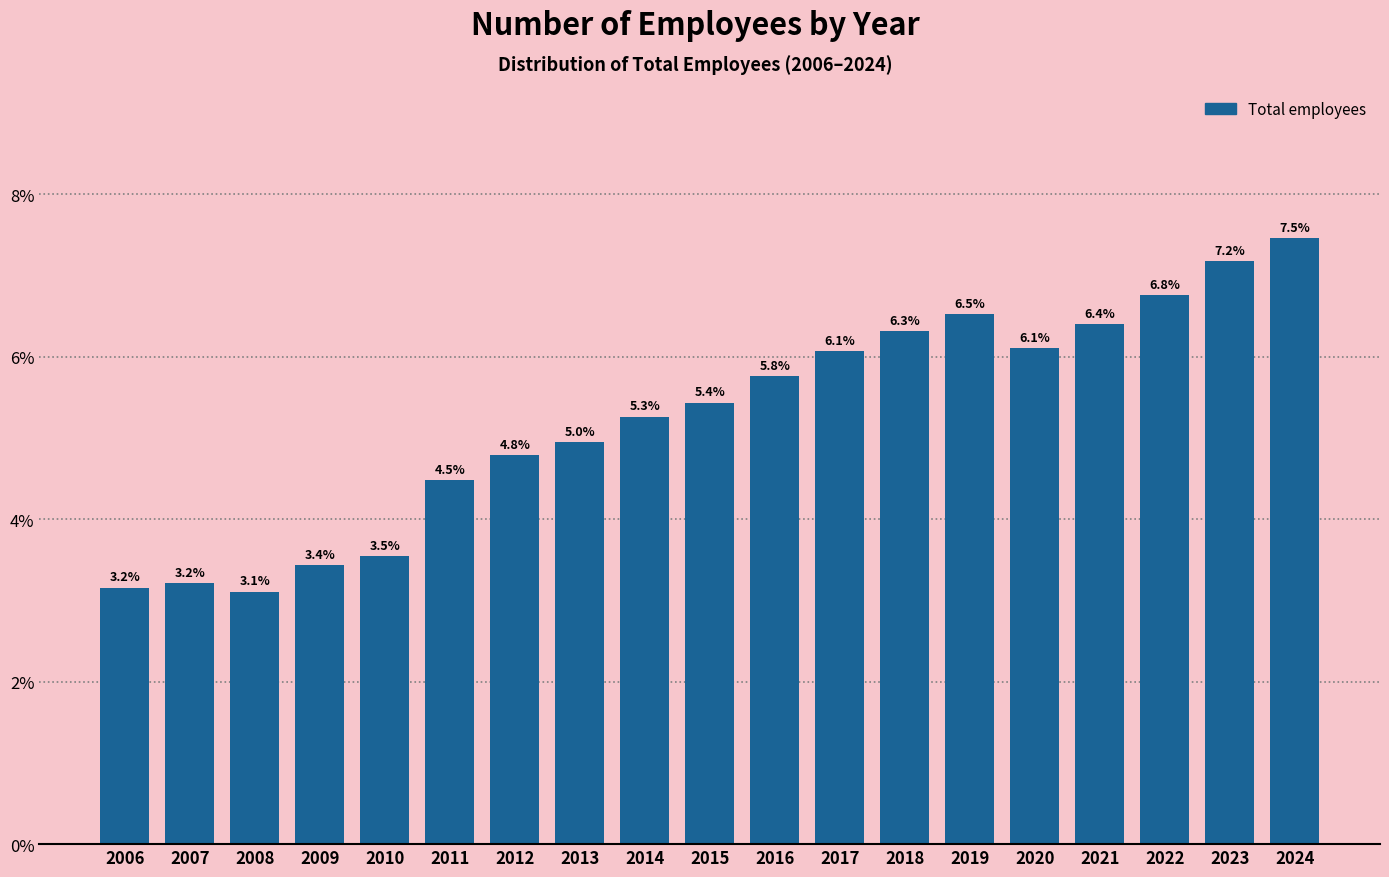

Reading right to left, extract all data points from this chart.

2024=7.5	2023=7.2	2022=6.8	2021=6.4	2020=6.1	2019=6.5	2018=6.3	2017=6.1	2016=5.8	2015=5.4	2014=5.3	2013=5.0	2012=4.8	2011=4.5	2010=3.5	2009=3.4	2008=3.1	2007=3.2	2006=3.2